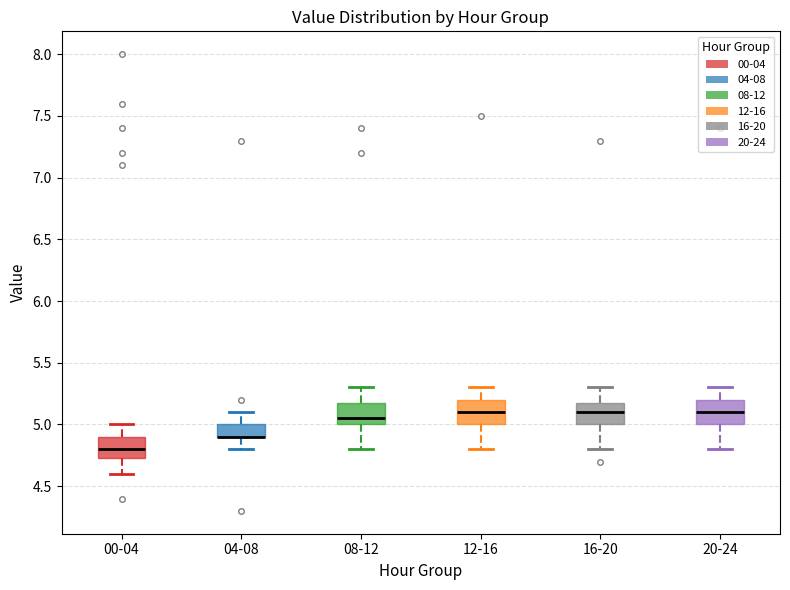

Reading left to right, read every box against the y-axis: the position of its median line, the range the box covers, and the ends of its whiskers. The values are not printed on the chart, so give them approximately, as read against the axis.

00-04: median 4.80, box 4.75 to 4.90, whiskers 4.60 to 5.00
04-08: median 4.90 (drawn on the box's lower edge), box 4.90 to 5.00, whiskers 4.80 to 5.10
08-12: median 5.05, box 5.00 to 5.20, whiskers 4.80 to 5.30
12-16: median 5.10, box 5.00 to 5.20, whiskers 4.80 to 5.30
16-20: median 5.10, box 5.00 to 5.20, whiskers 4.80 to 5.30
20-24: median 5.10, box 5.00 to 5.20, whiskers 4.80 to 5.30